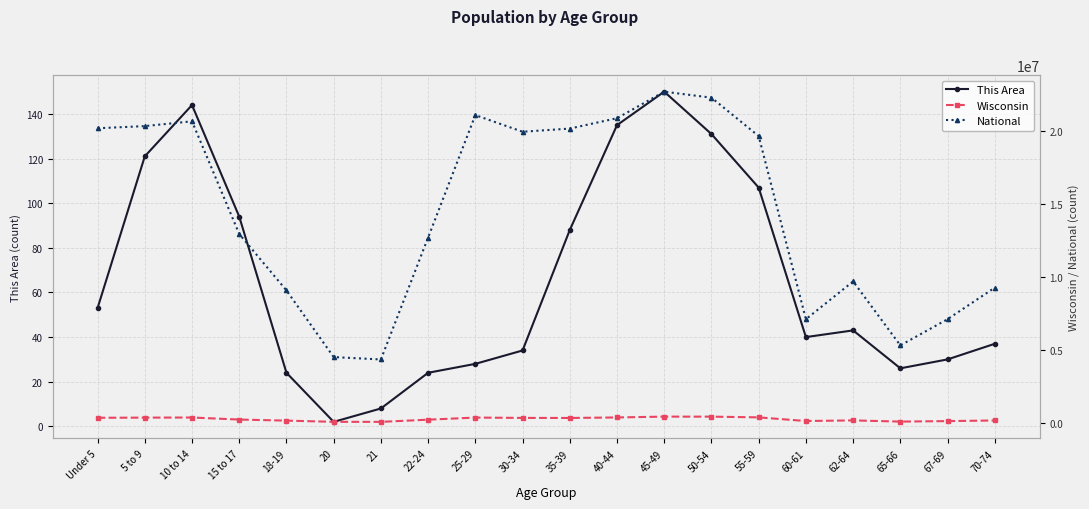

Which category has the lowest value in the National series?

21